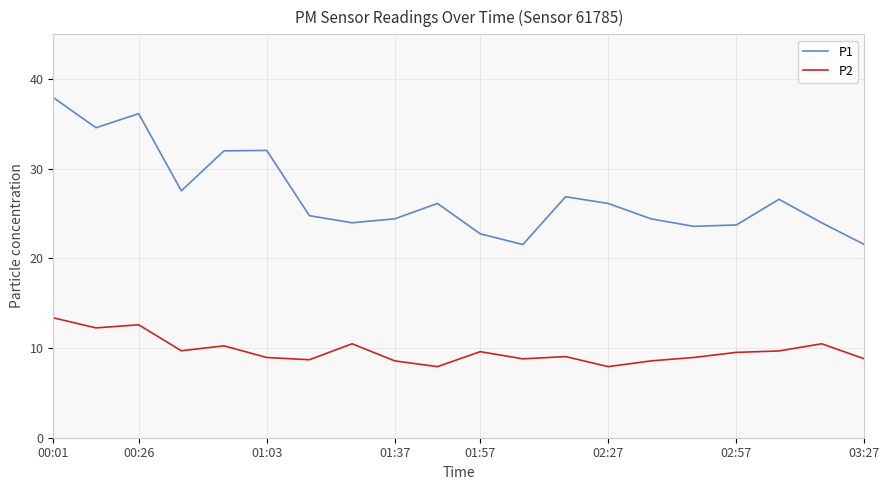

How many categories are shown in the chart?

20